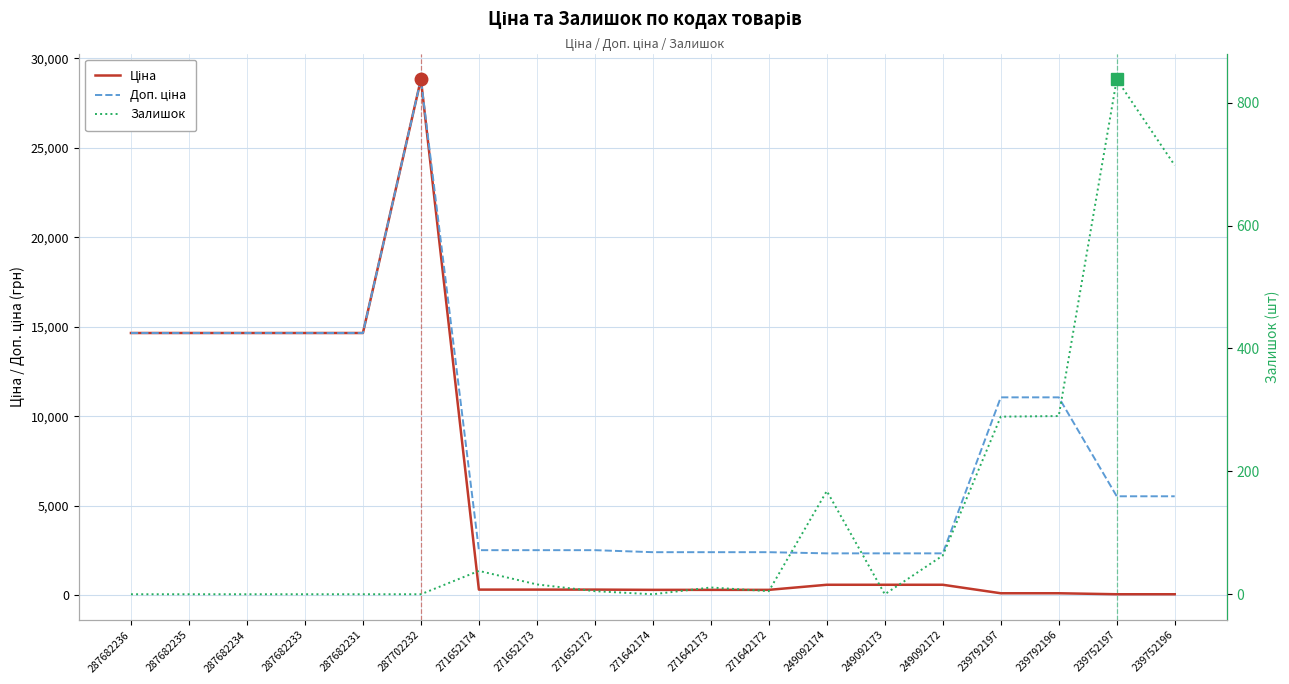

What is the difference between the maximum and minimum values in the Залишок series?

838.0